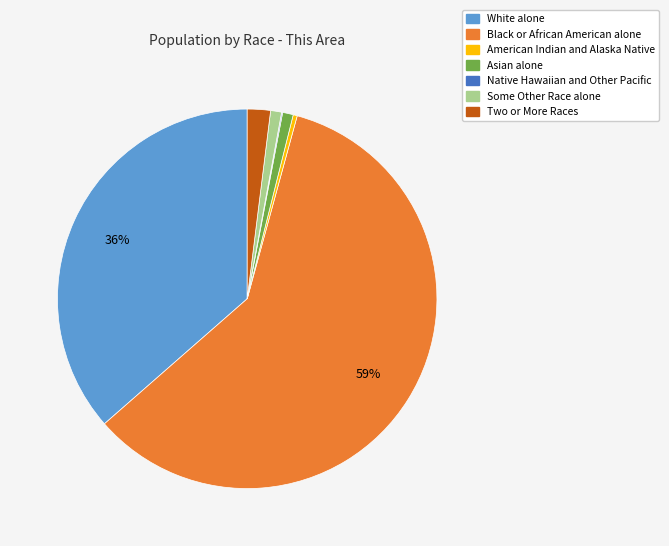

Combined, do Two or More Races and White alone account for over 50%?

No